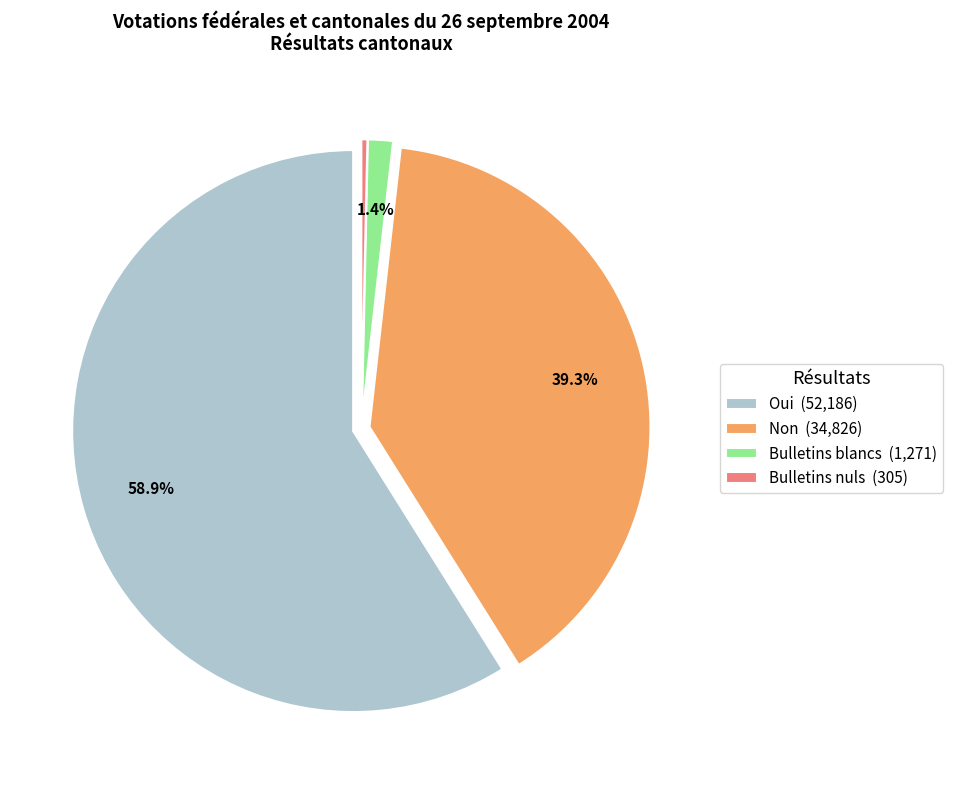

How many segments does this pie chart have?

4